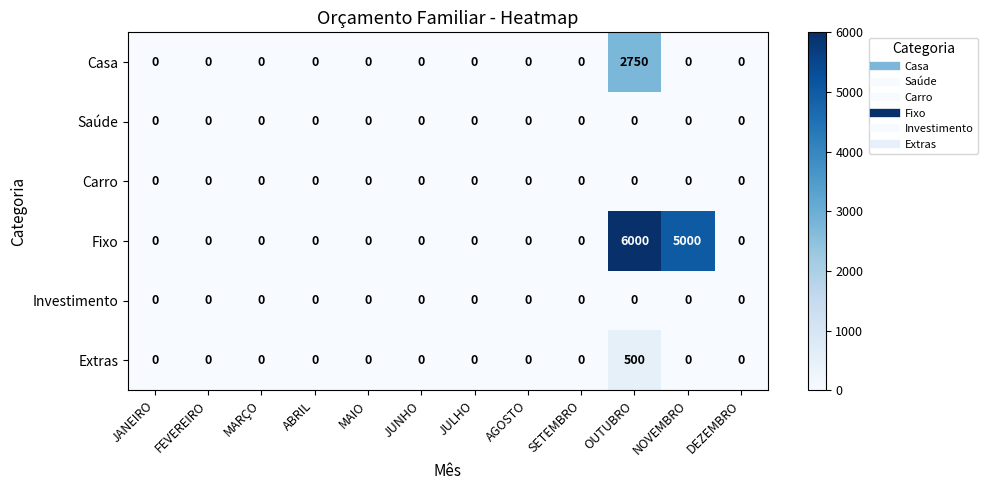

What is the maximum value shown in the chart?

6000